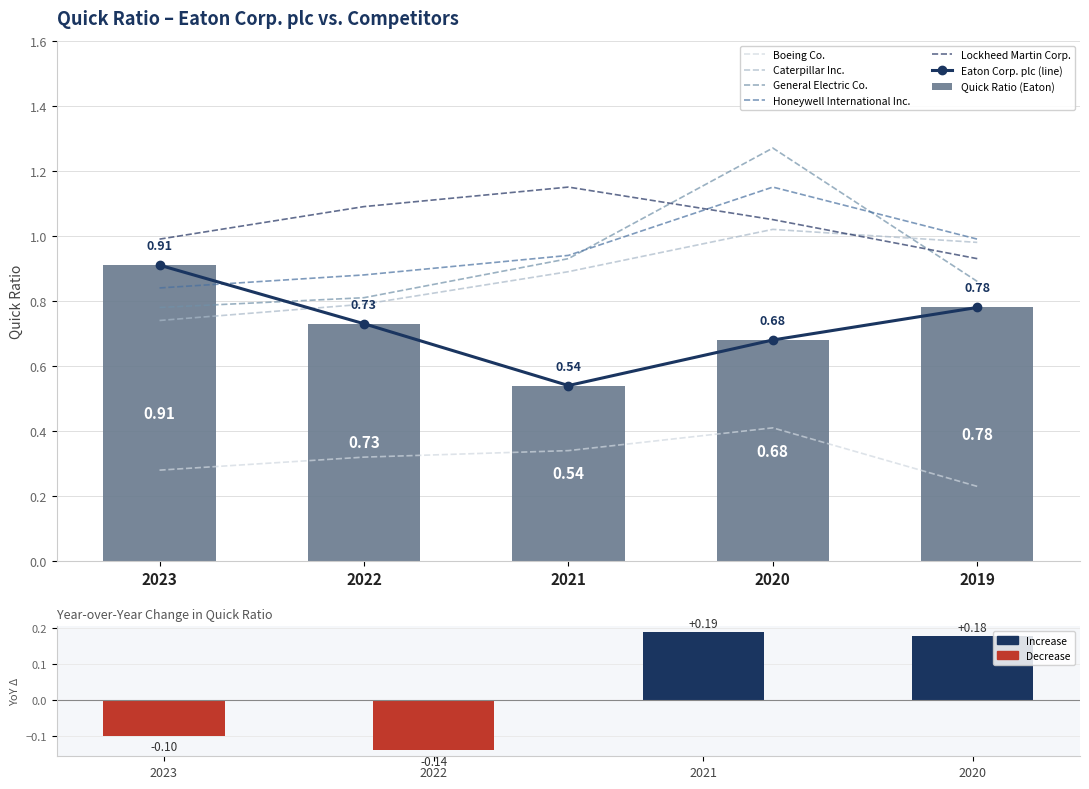

What is the spread (max minus min) of values at 2019?

0.8